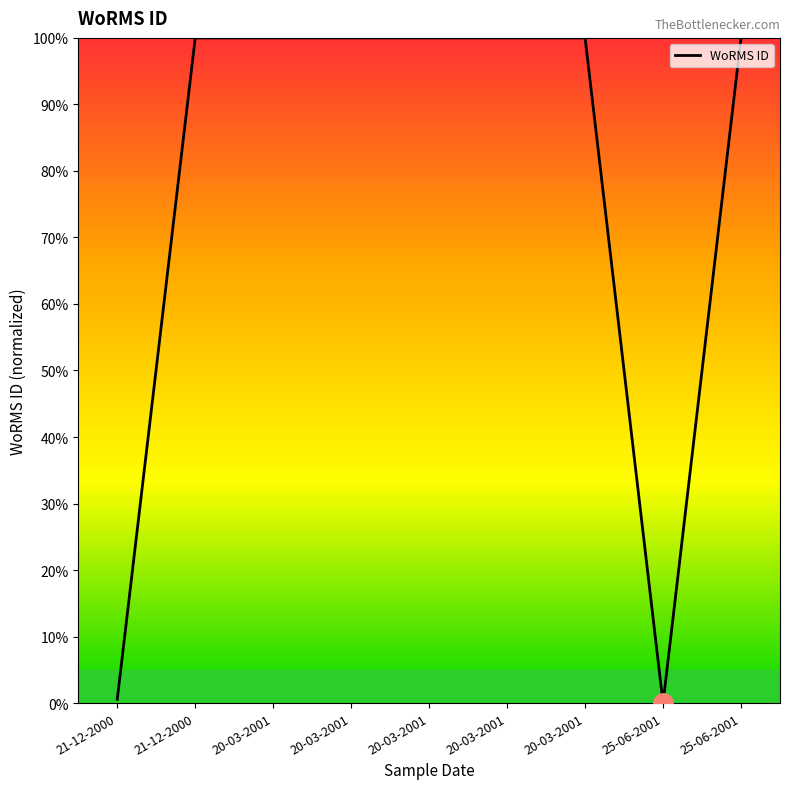

What is the value of the 7th point from the left?

100.0